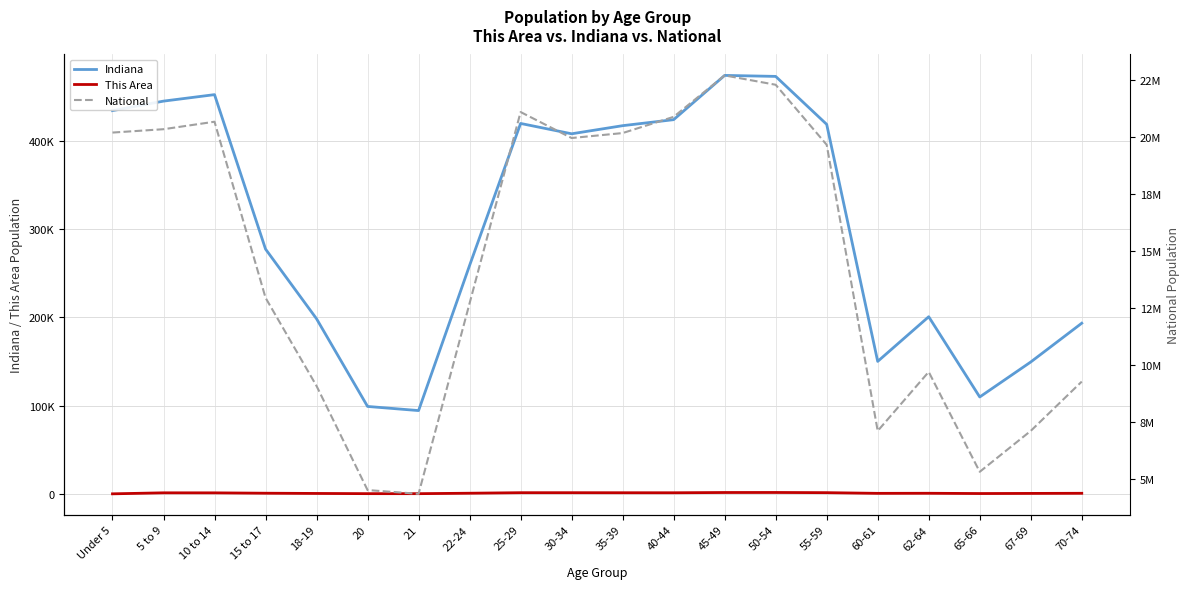

True or false: National and Indiana cross at least once.

False